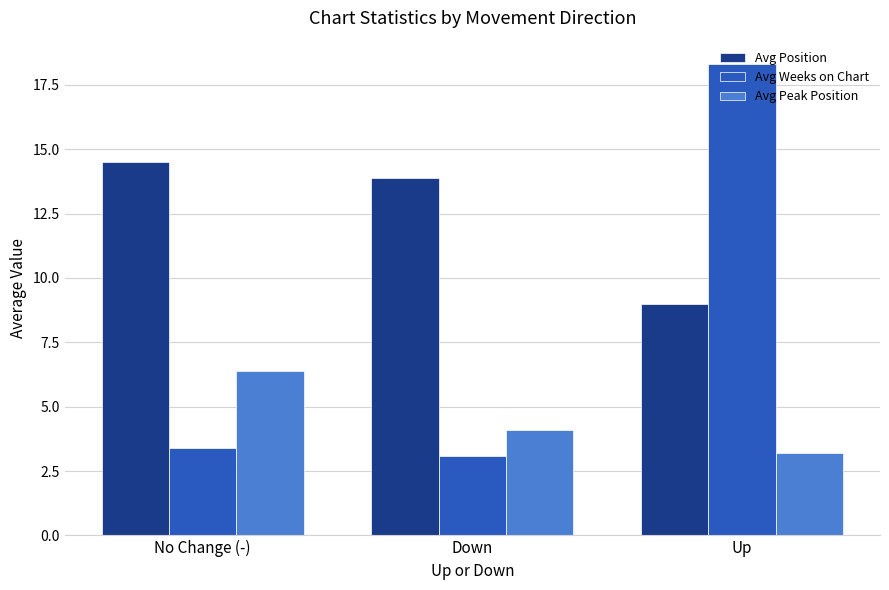

What is the label of the 1st bar from the left?

No Change (-)